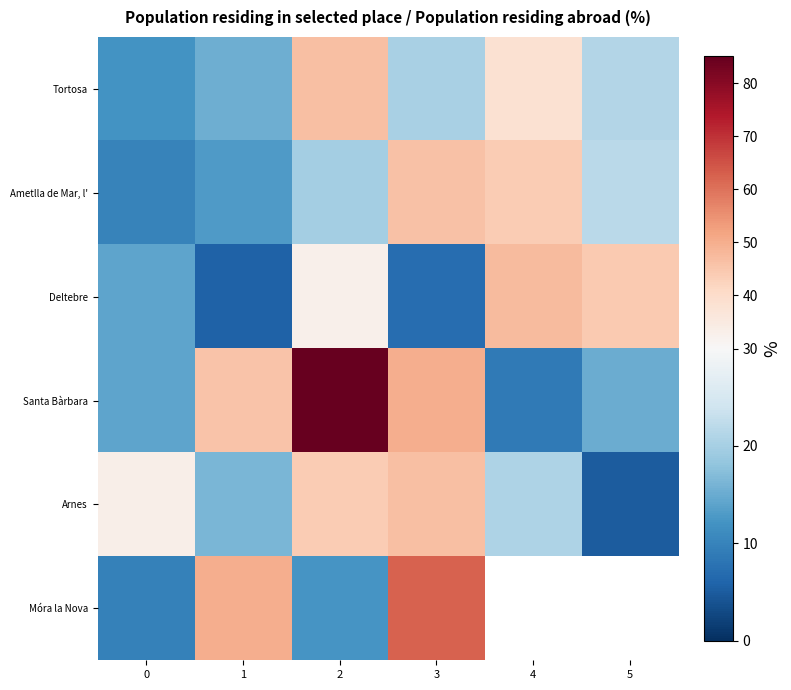

Rank the series by their maximum value, from highest to lowest.

Santa Bàrbara, Móra la Nova, Deltebre, Arnes, Tortosa, Ametlla de Mar, l'